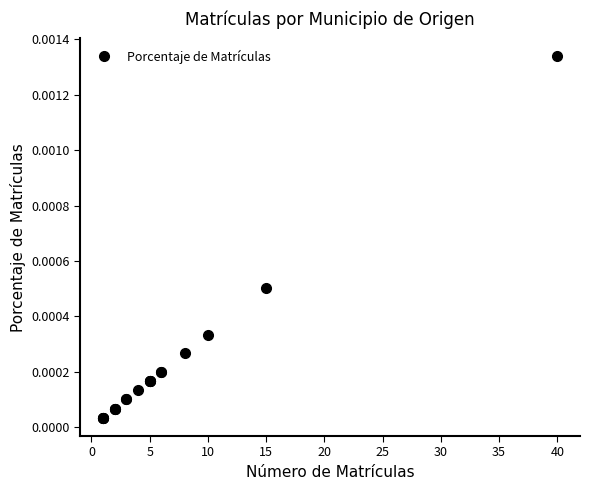

Is it true that the value at 40 is 0.0?

True